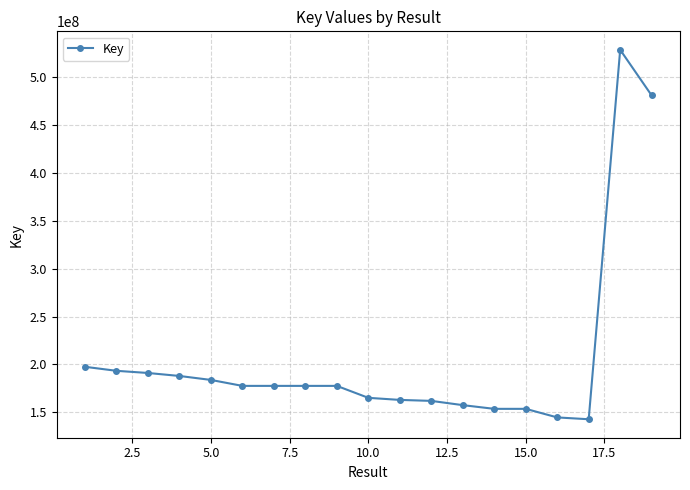

What is the value of the 3rd point from the left?

191156386